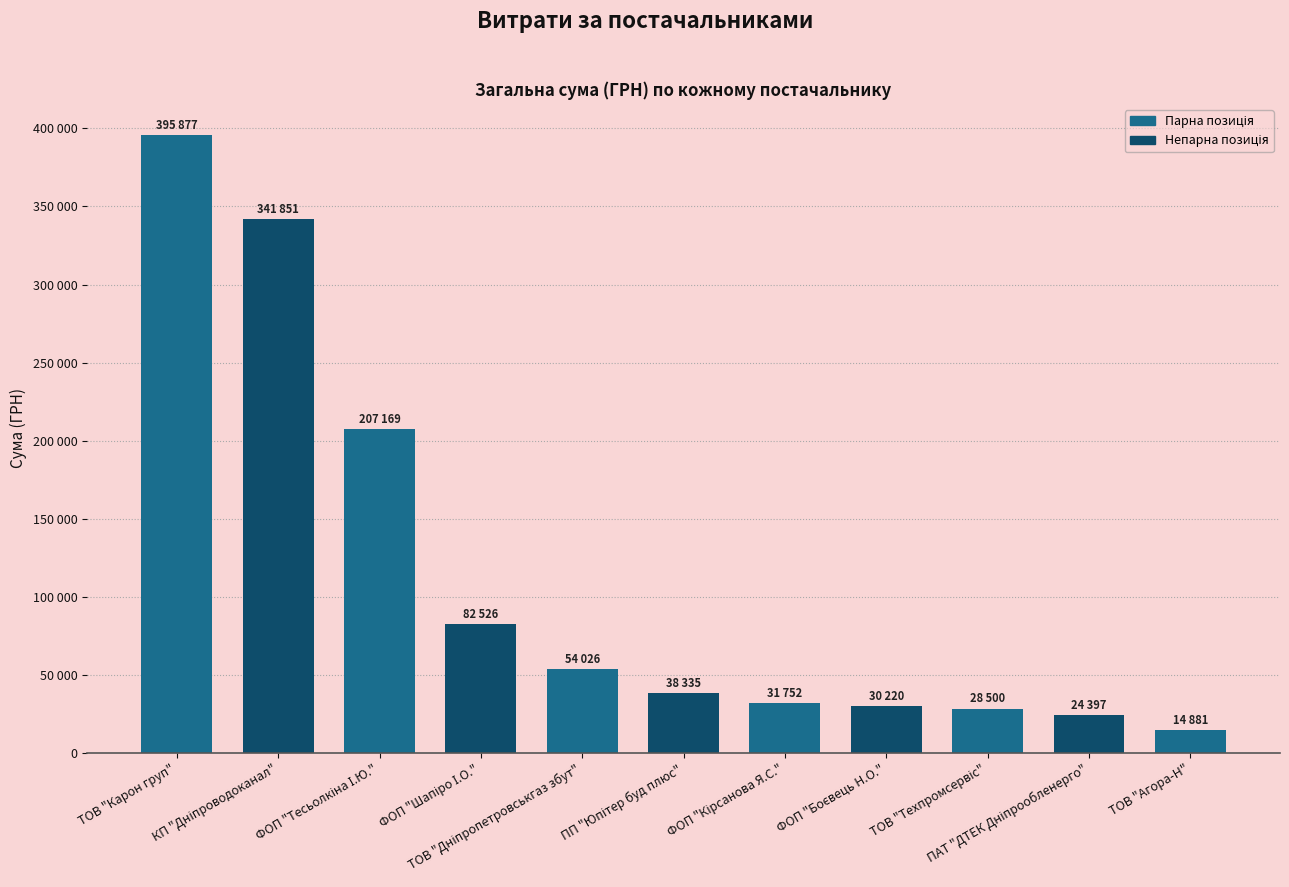

At which label is the value closest to 205379?

ФОП "Тесьолкіна І.Ю."